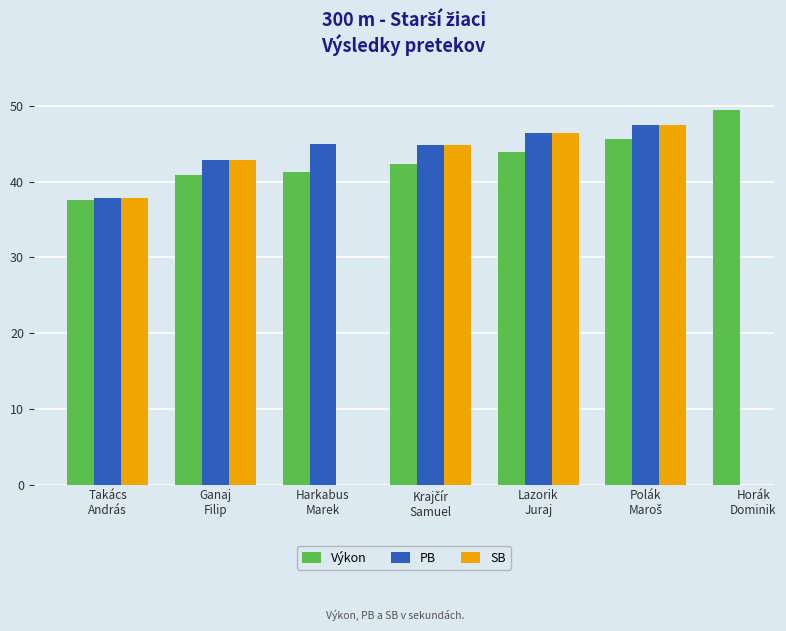

Is the value of Výkon at Krajčír
Samuel greater than the value of PB at Horák
Dominik?

No